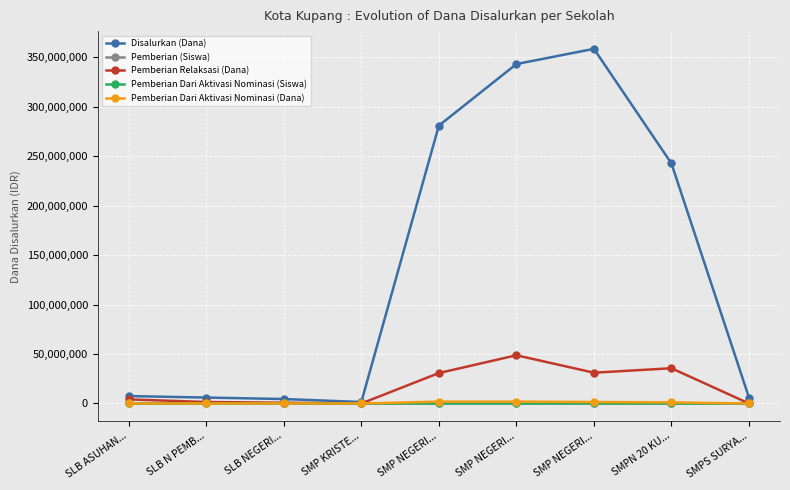

True or false: Pemberian (Siswa) and Pemberian Relaksasi (Dana) cross at least once.

True